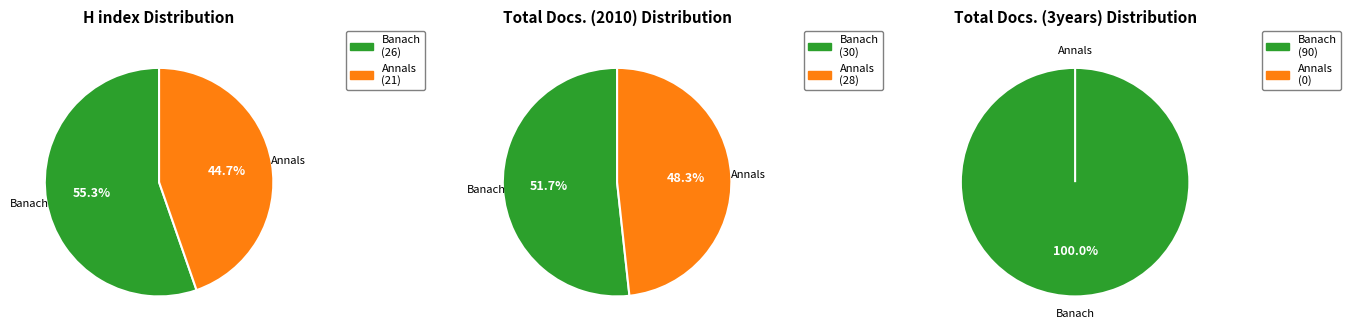

What percentage is the Annals of Functional Analysis slice, to the nearest percent?

48%